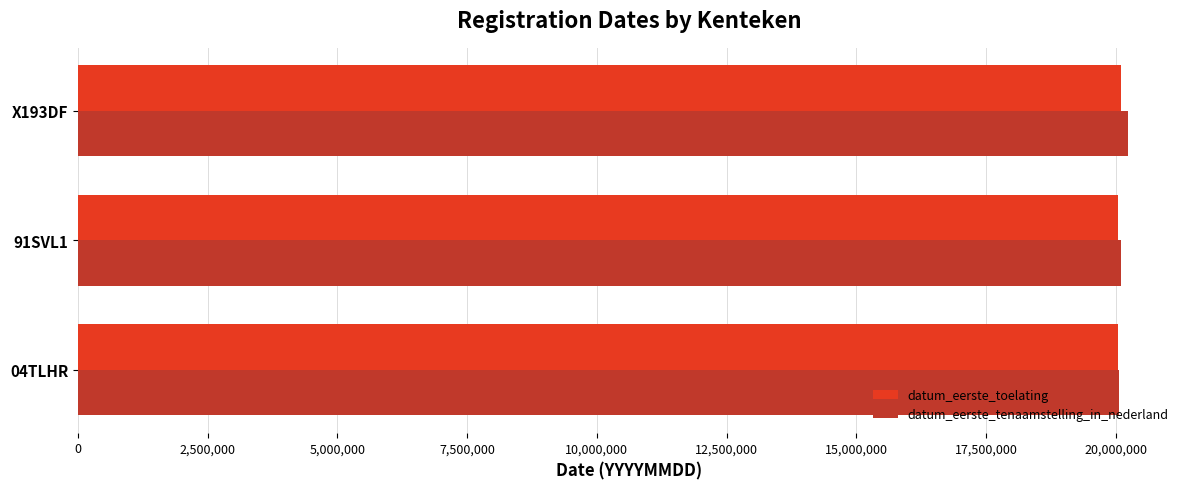

What is the smallest value displayed?

20040228